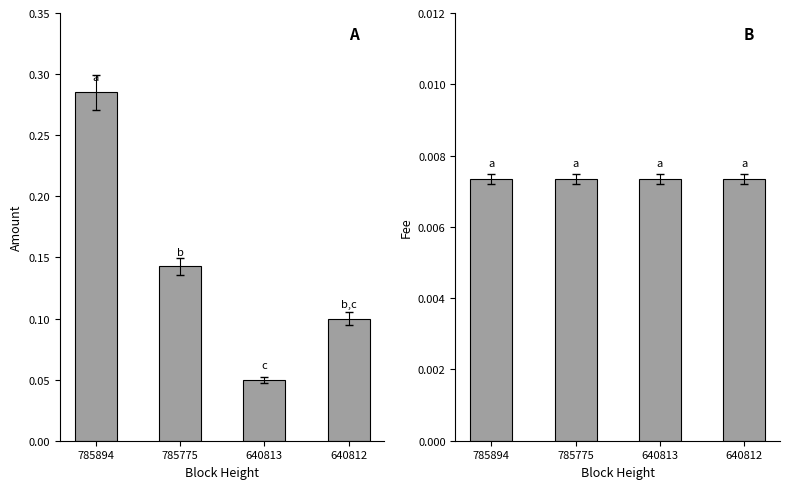

True or false: Amount has a value of 0.0 at 640813.

False